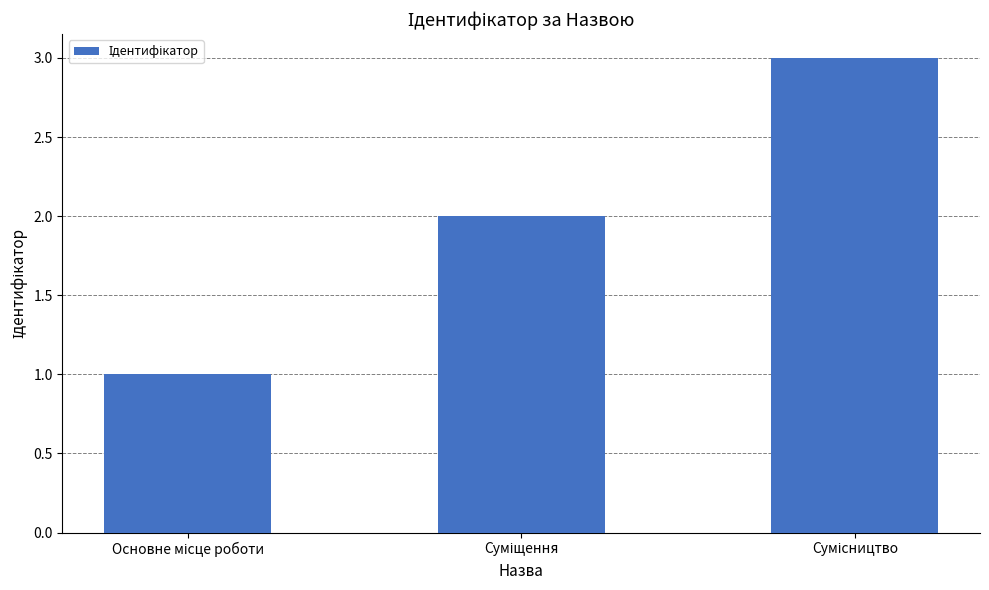

What is the sum of all values?

6